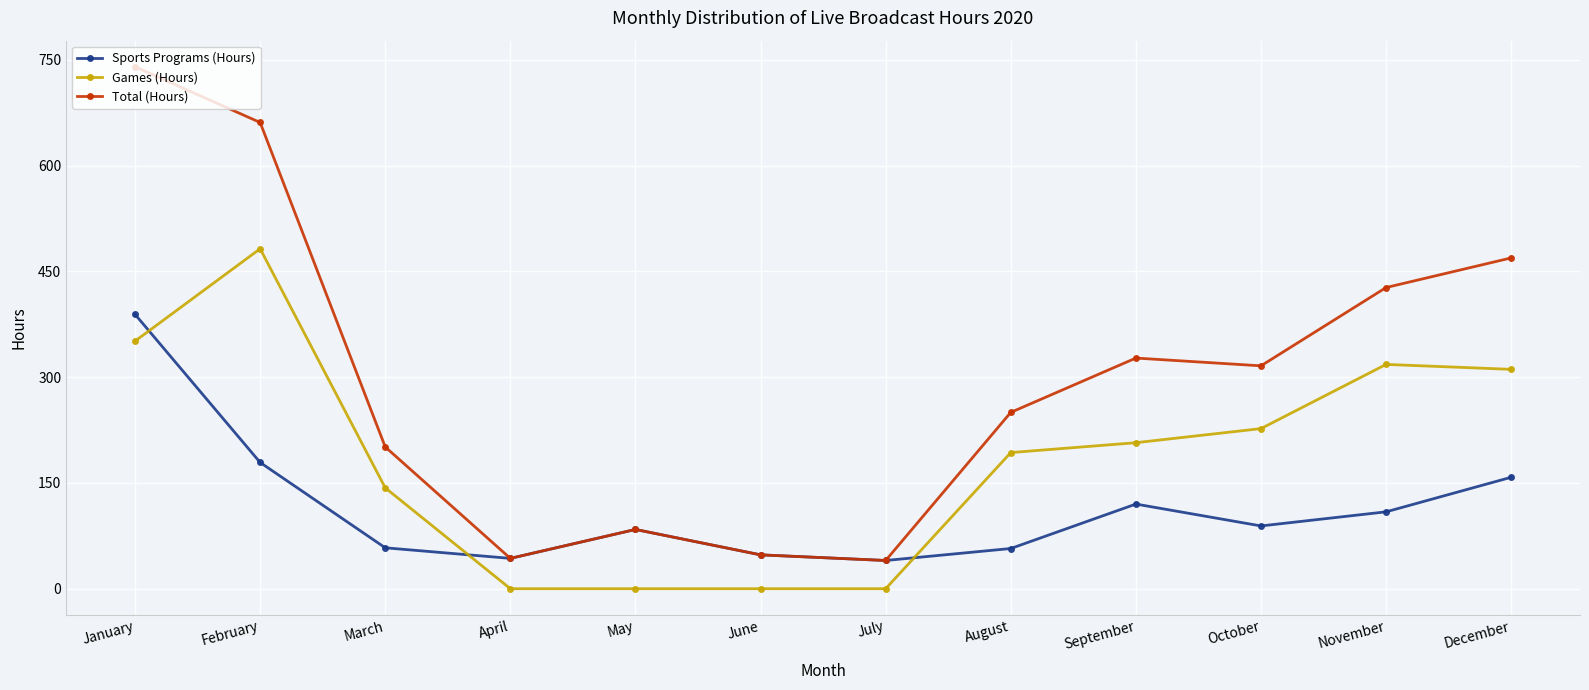

At which category is the sum across all series the highest?

January